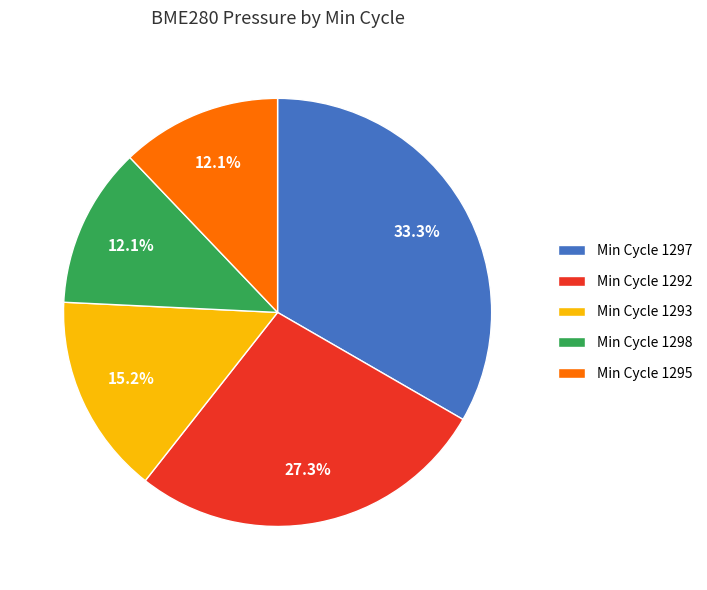

How many segments does this pie chart have?

5